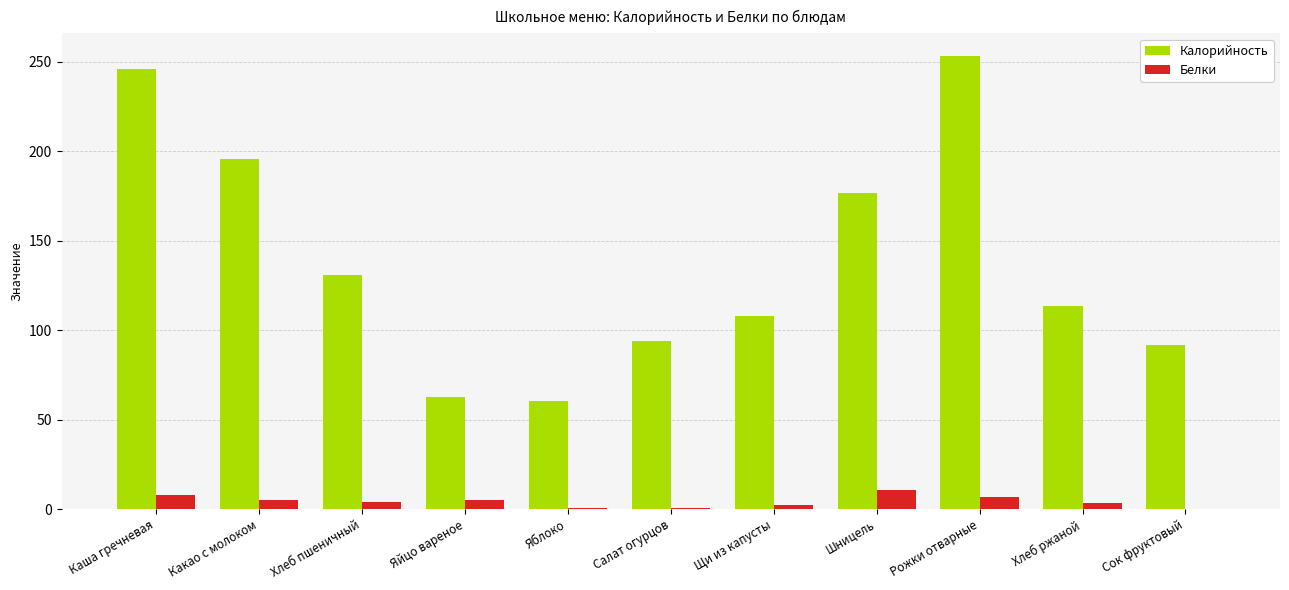

What is the average value of the Калорийность series?

139.4